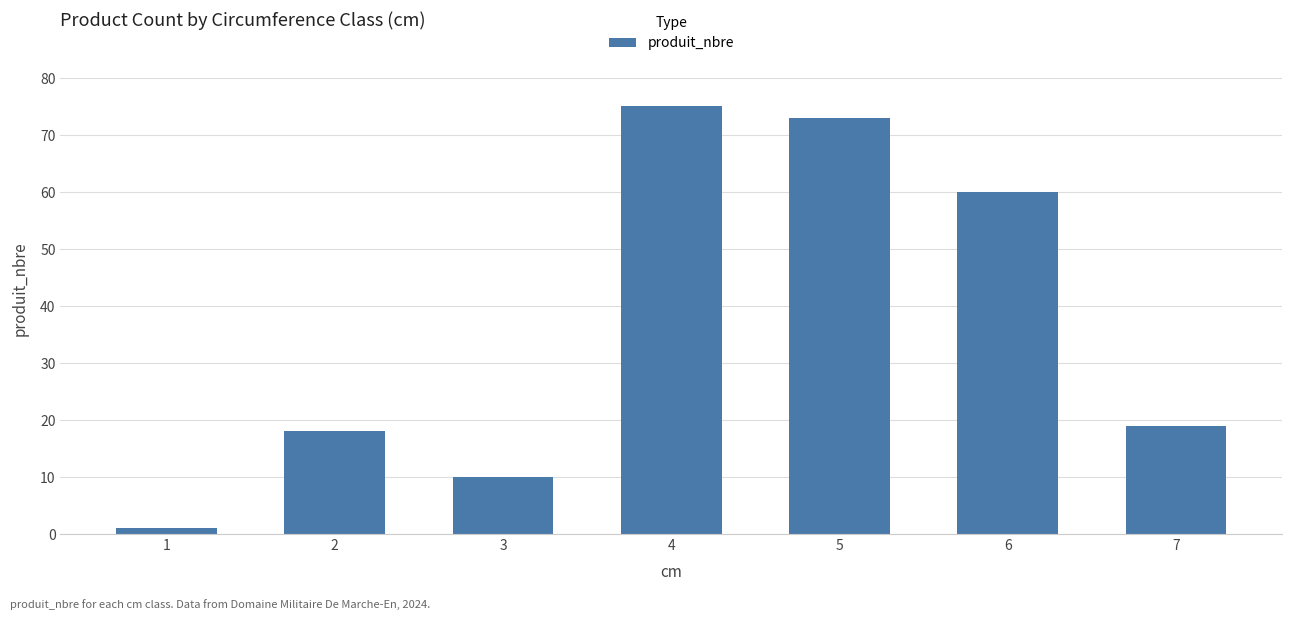

What is the difference between the second highest and minimum values?

72